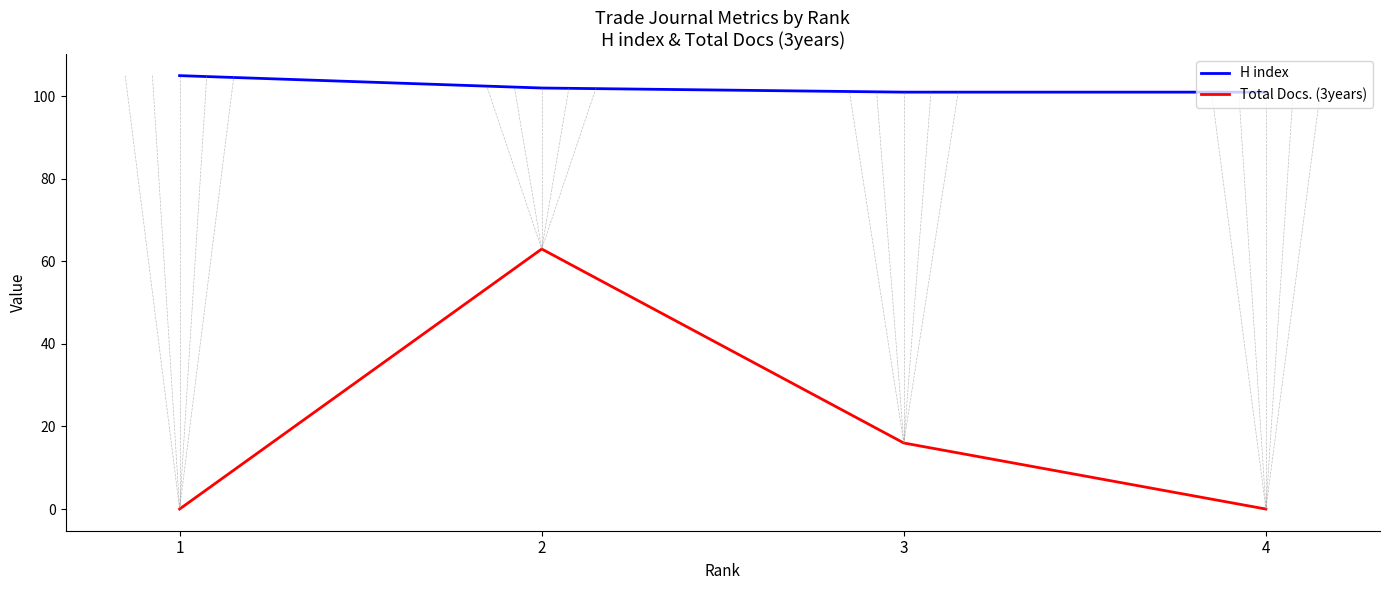

True or false: Total Docs. (3years) and H index intersect in this chart.

False